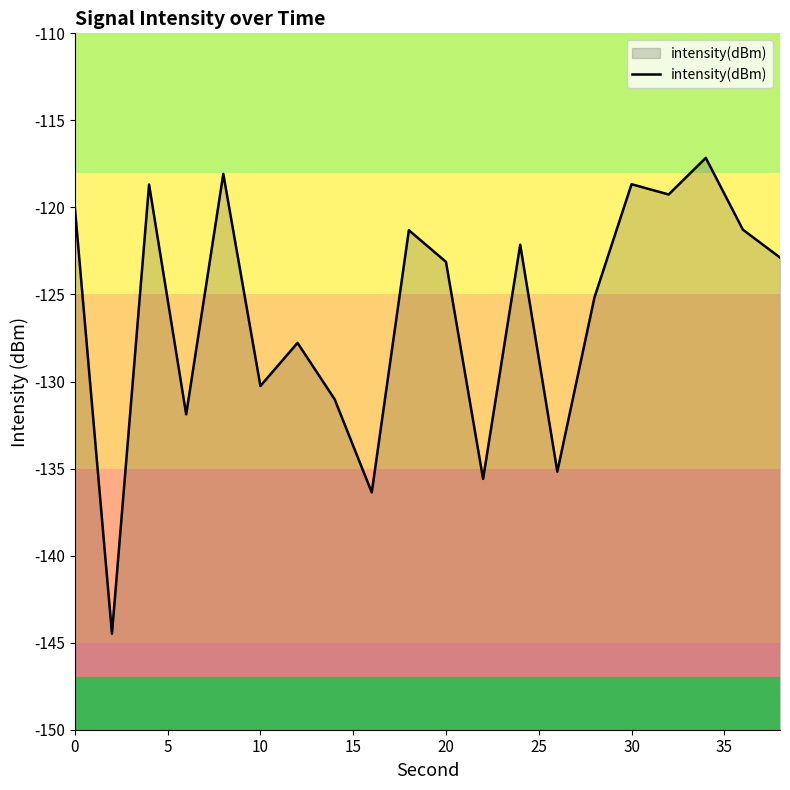

What is the minimum value shown in the chart?

-144.5